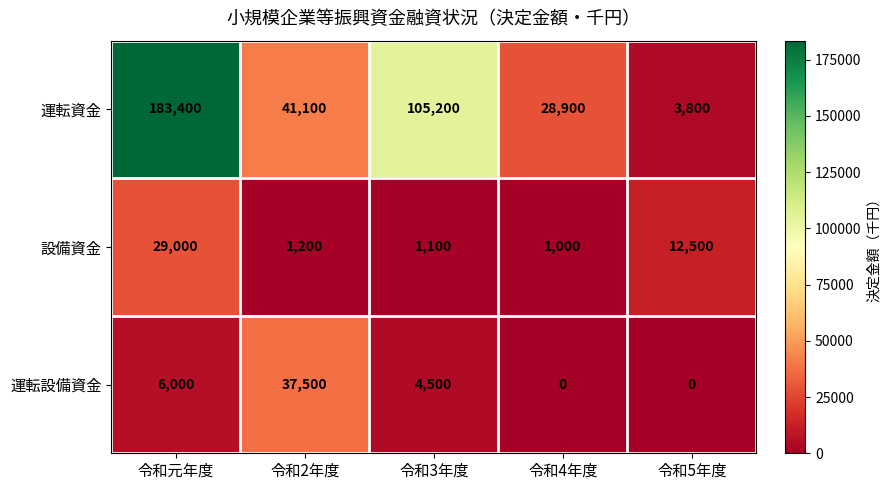

What is the difference between the maximum and second lowest values in the 設備資金 series?

27900